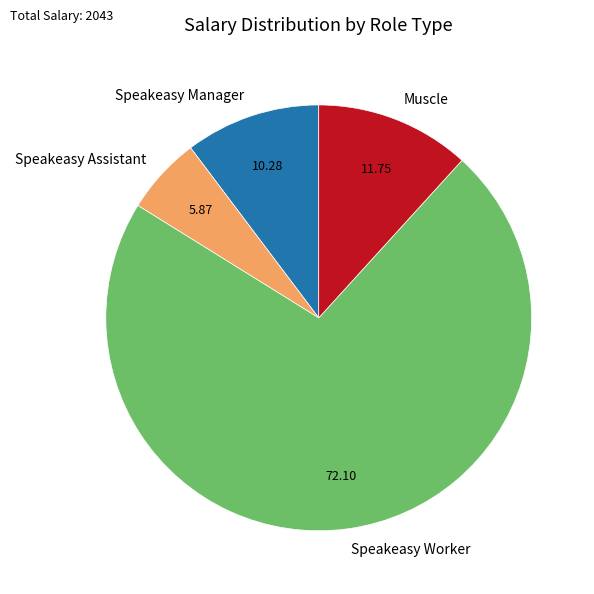

Which has a higher value, Speakeasy Worker or Speakeasy Assistant?

Speakeasy Worker